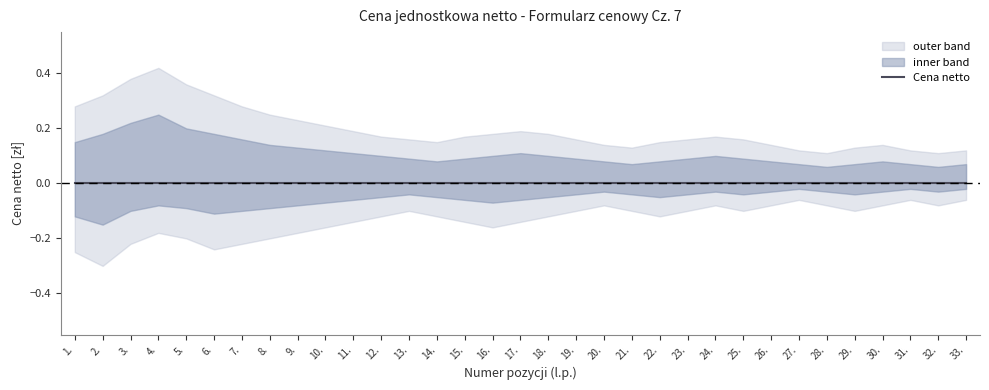

What is the sum of the lower_outer values at 12. and 6.?

-0.4